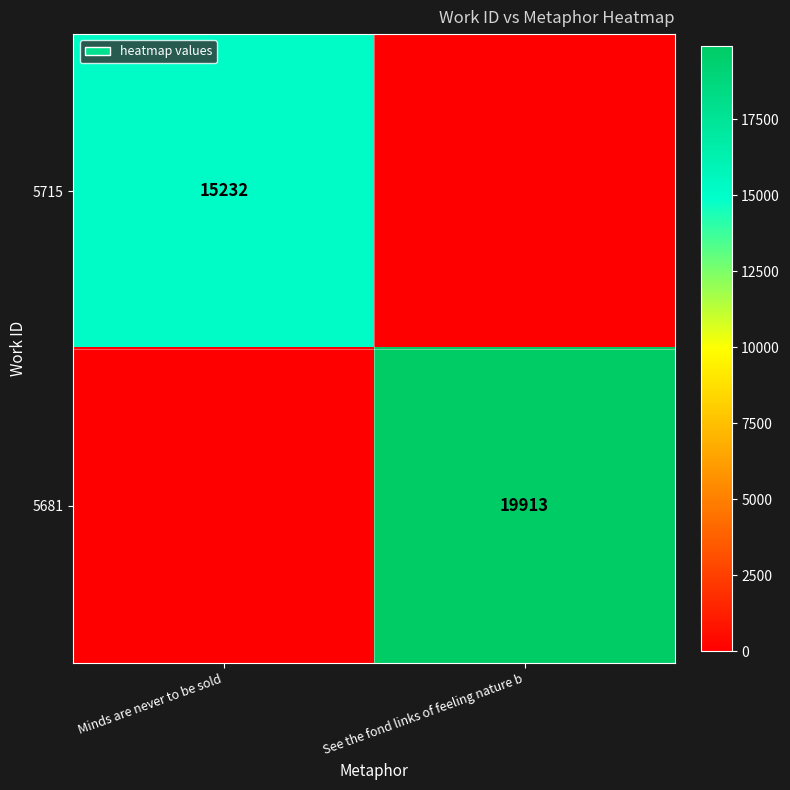

True or false: 5715 has a value of 10592 at Minds are never to be sold.

False